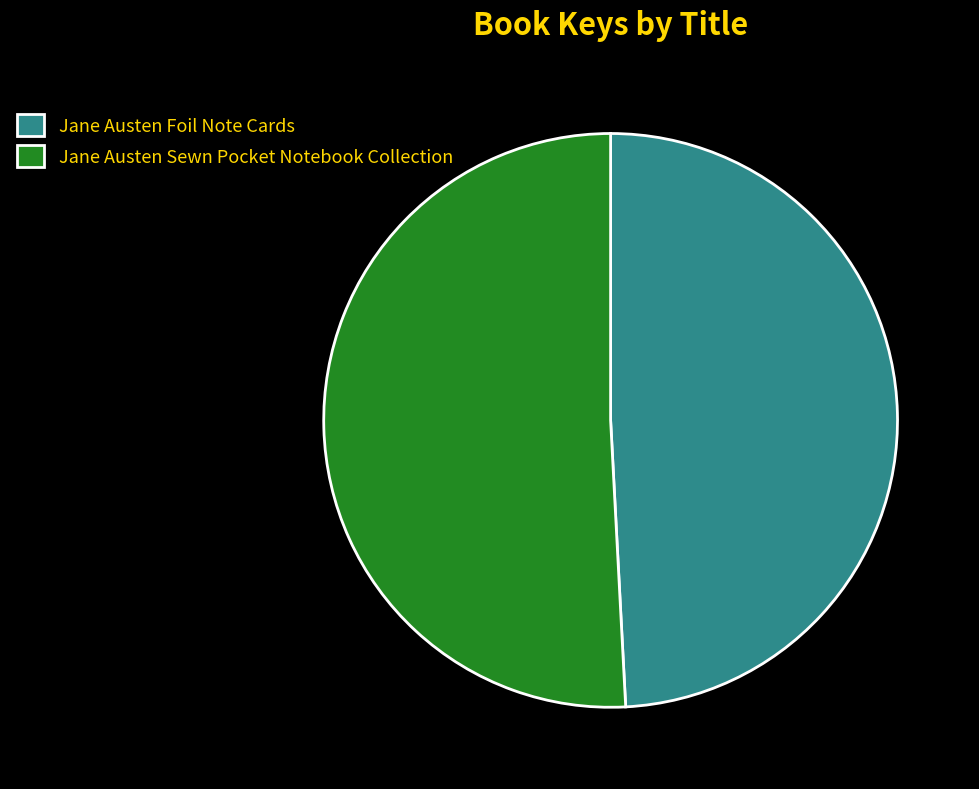

Rank the categories by value from lowest to highest.

Jane Austen Foil Note Cards, Jane Austen Sewn Pocket Notebook Collection